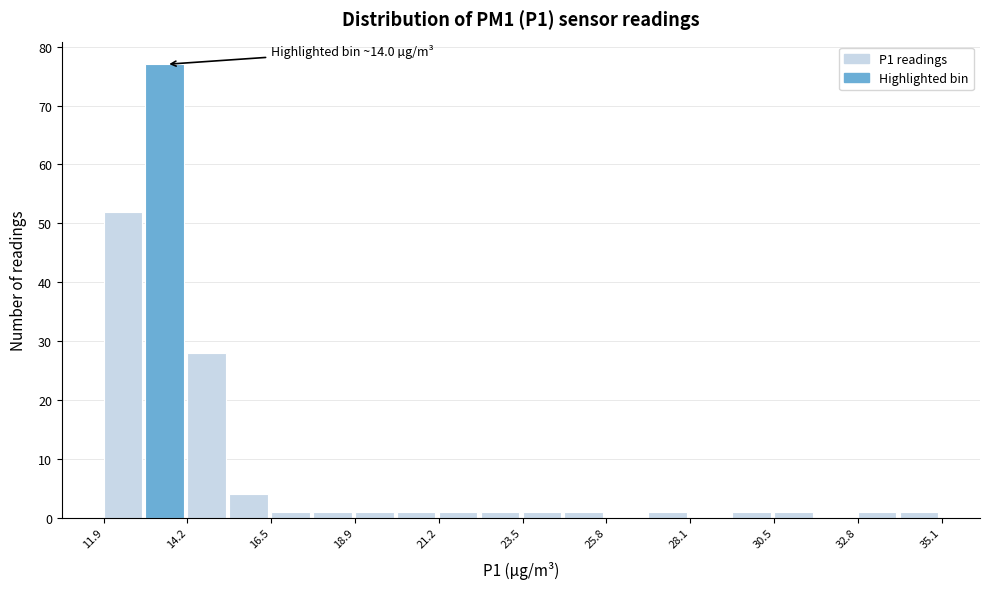

Read against the x-axis, roughly where is the centre of the tallest bar?

13.5